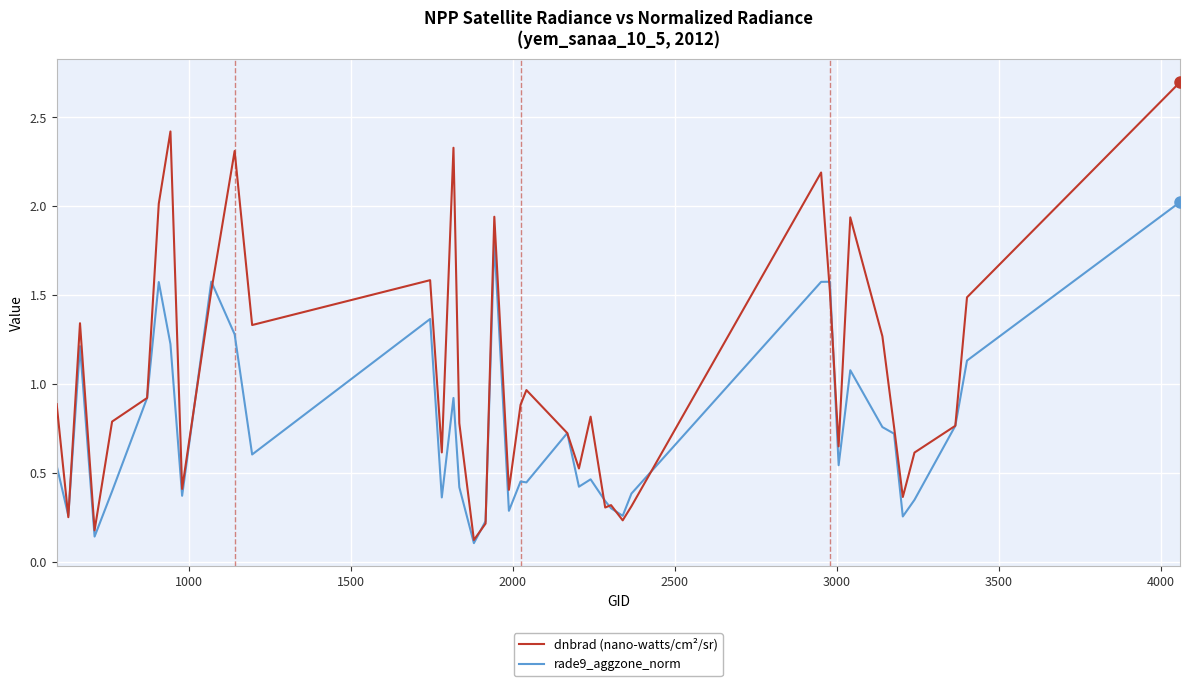

List the series in order of their peak value, highest first.

dnbrad (nano-watts/cm²/sr), rade9_aggzone_norm